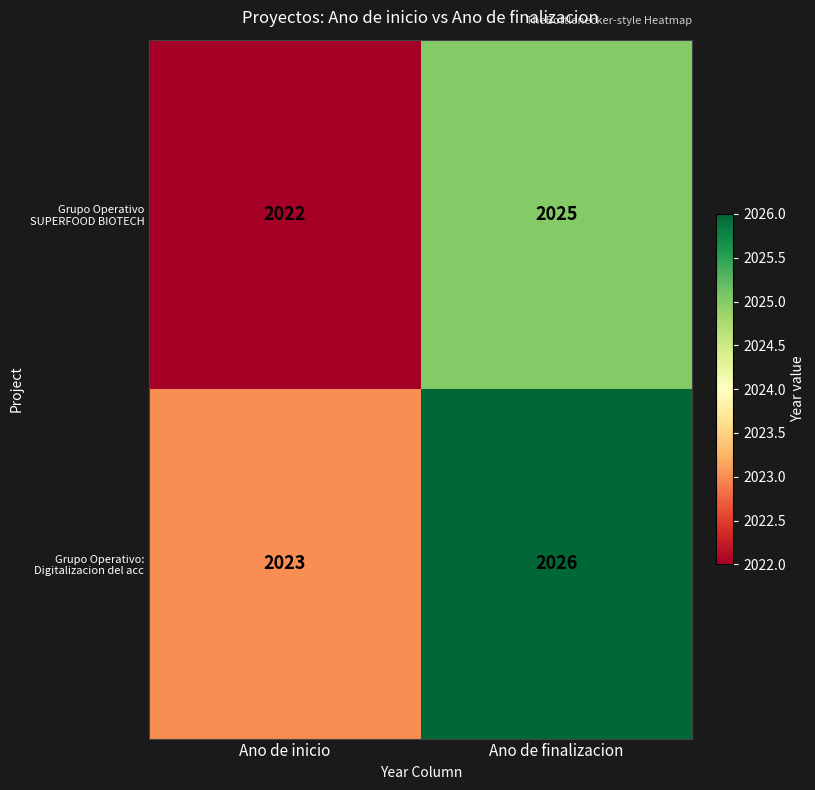

What is the sum of all Grupo Operativo: Digitalizacion del acc values?

4049